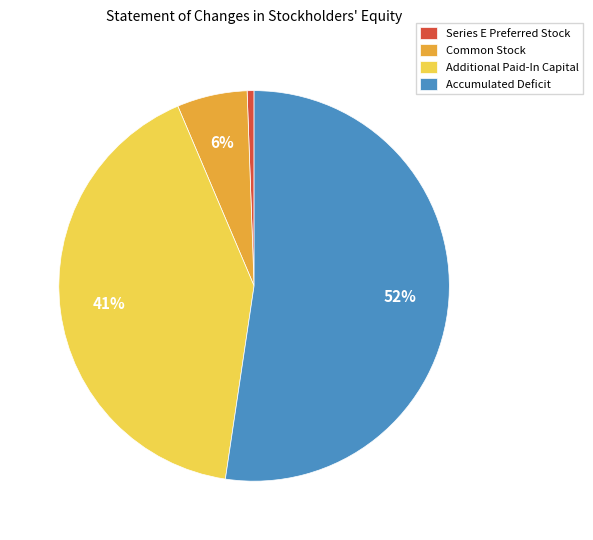

Which category accounts for the majority?

Accumulated Deficit